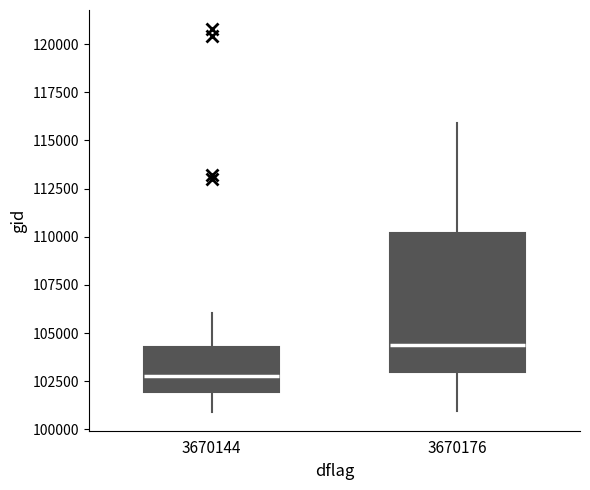

Which box has the lowest median line?

3670144